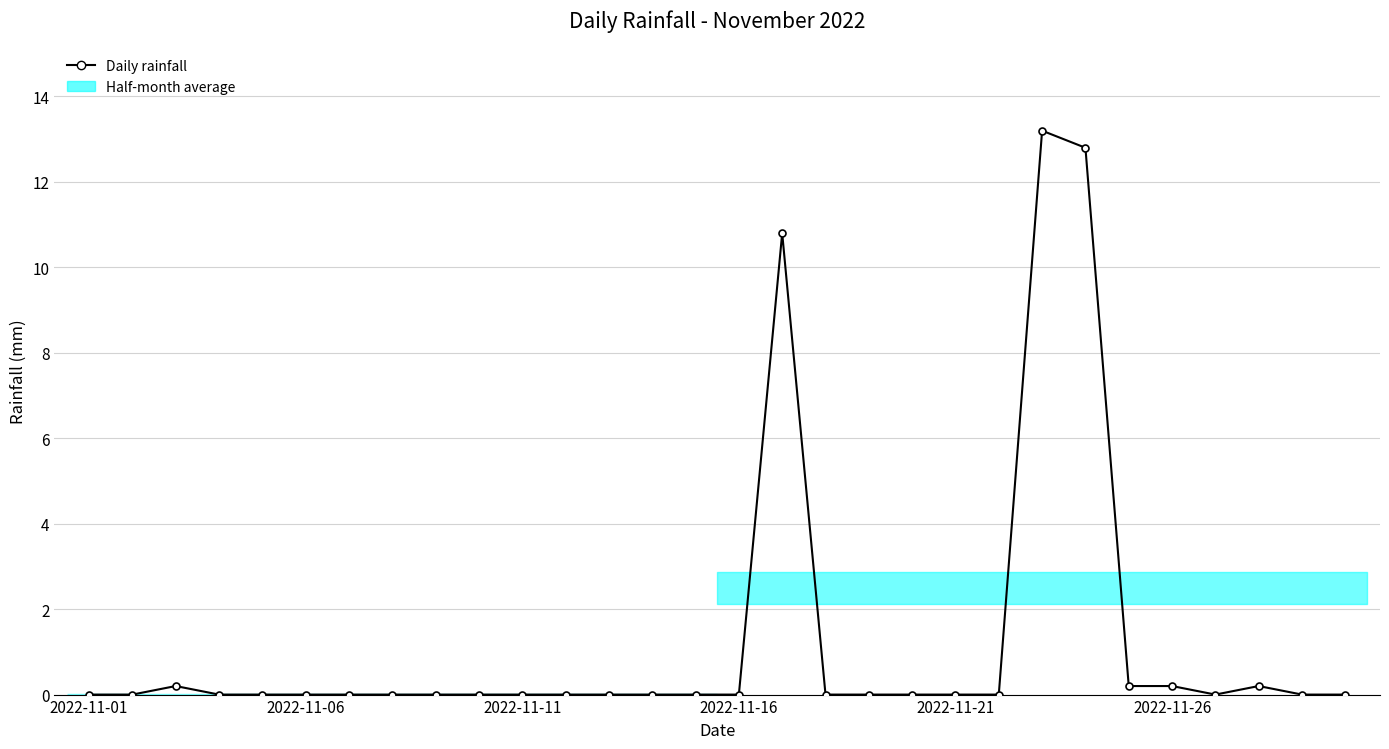

Does the chart have visible grid lines?

Yes